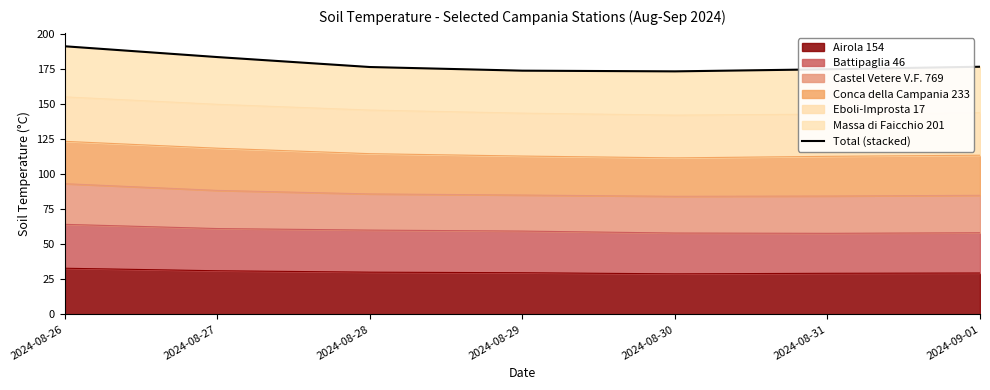

The chart shows a value of 173.8 at 2024-08-29. True or false?

True